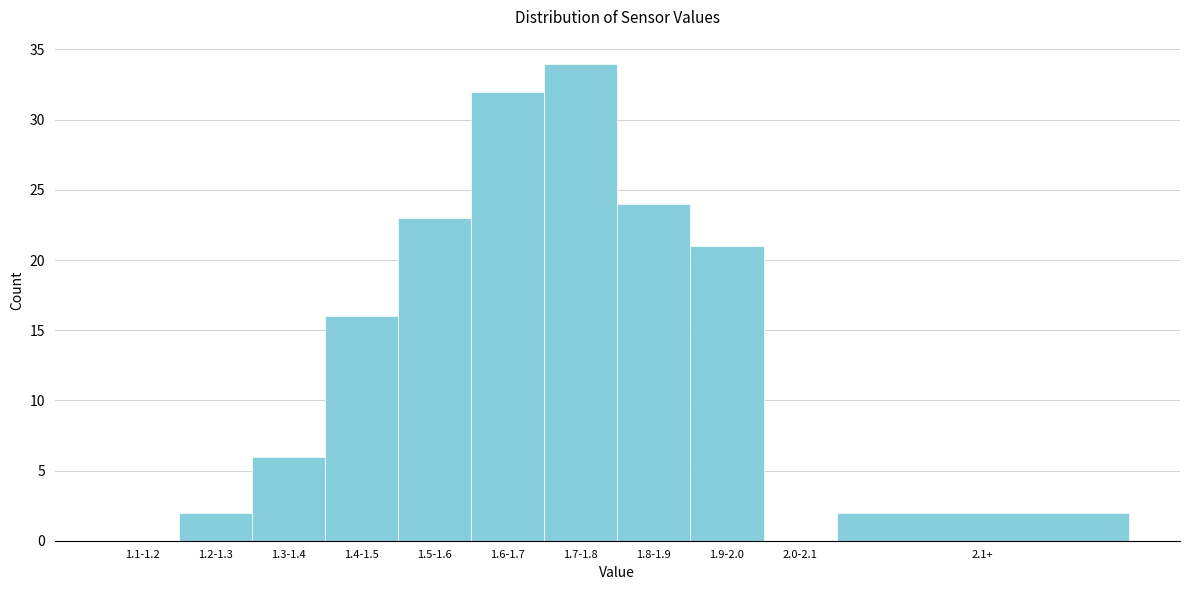

Reading left to right, what are all the values shown in this chart?

1.1-1.2=0	1.2-1.3=2	1.3-1.4=6	1.4-1.5=16	1.5-1.6=23	1.6-1.7=32	1.7-1.8=34	1.8-1.9=24	1.9-2.0=21	2.0-2.1=0	2.1+=2